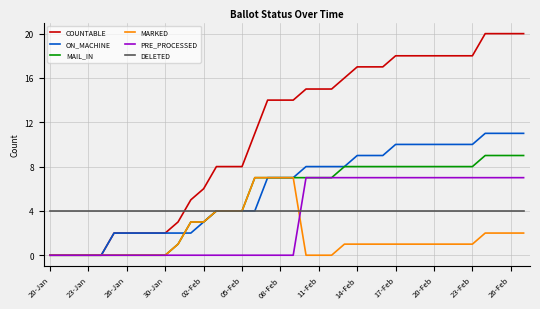

Which series has the largest range (max minus min)?

COUNTABLE